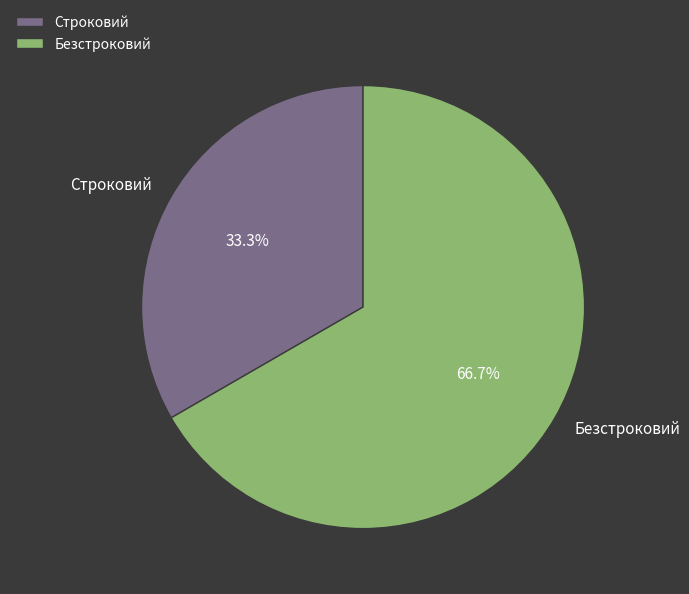

Which category has the smallest portion of the pie?

Строковий